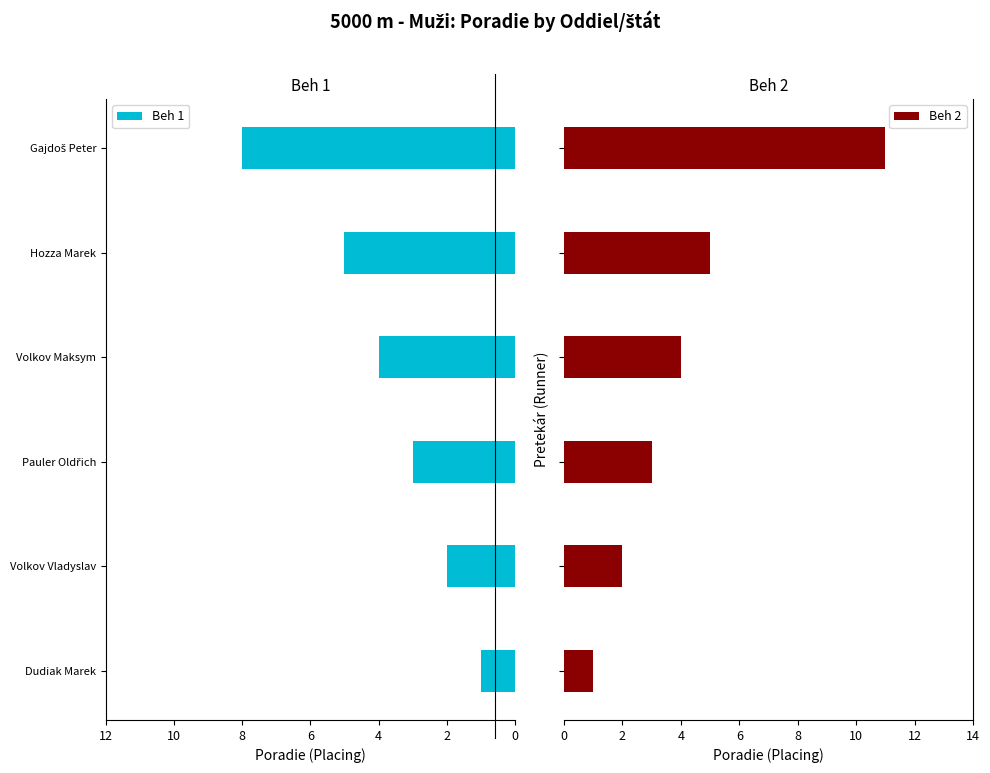

Which series has the widest spread of values?

Beh 2